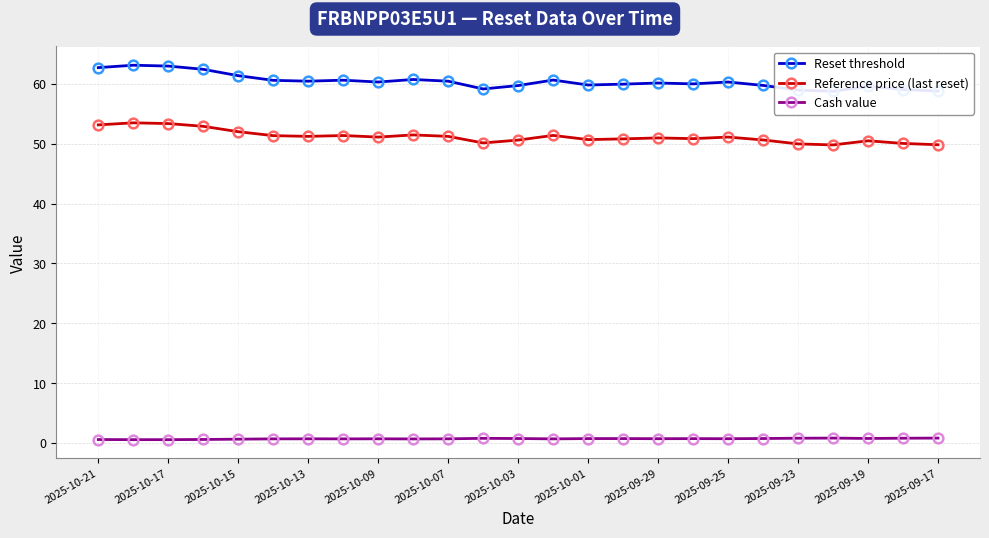

Reading left to right, extract all data points from this chart.

Reset threshold: 62.7	63.1	63.0	62.4	61.4	60.6	60.4	60.6	60.3	60.7	60.4	59.1	59.7	60.6	59.8	59.9	60.1	60.0	60.3	59.7	59.0	58.8	59.6	59.0	58.8
Reference price (last reset): 53.1	53.5	53.4	52.9	52.0	51.3	51.2	51.4	51.1	51.5	51.2	50.1	50.6	51.4	50.7	50.8	51.0	50.8	51.1	50.6	50.0	49.8	50.5	50.0	49.8
Cash value: 0.6	0.6	0.6	0.6	0.6	0.7	0.7	0.7	0.7	0.7	0.7	0.8	0.7	0.7	0.7	0.7	0.7	0.7	0.7	0.7	0.8	0.8	0.8	0.8	0.8